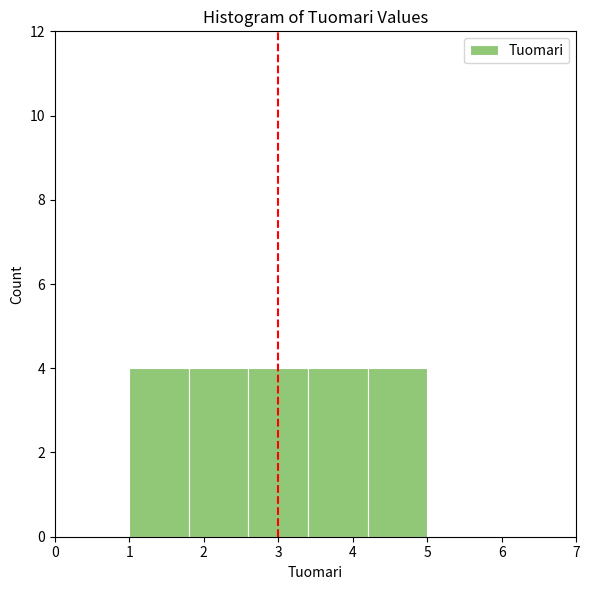

Reading left to right, transcribe this chart: for each bar, give the range it covers on the x-axis and its height. The values are not printed on the chart, so give them approximately, as read against the axis.

1.0 to 1.8: 4
1.8 to 2.6: 4
2.6 to 3.4: 4
3.4 to 4.2: 4
4.2 to 5.0: 4